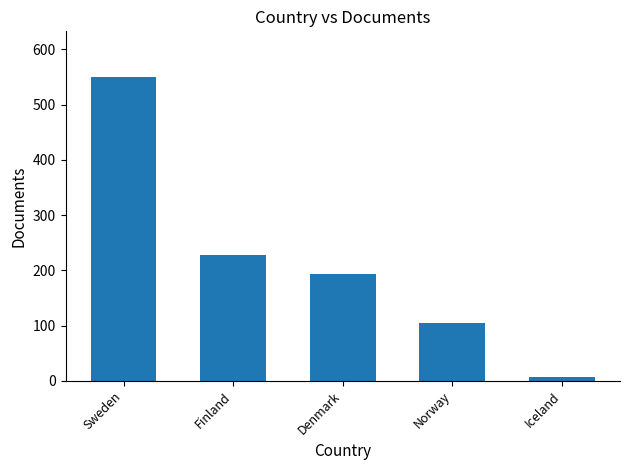

The chart shows a value of 310 at Denmark. True or false?

False